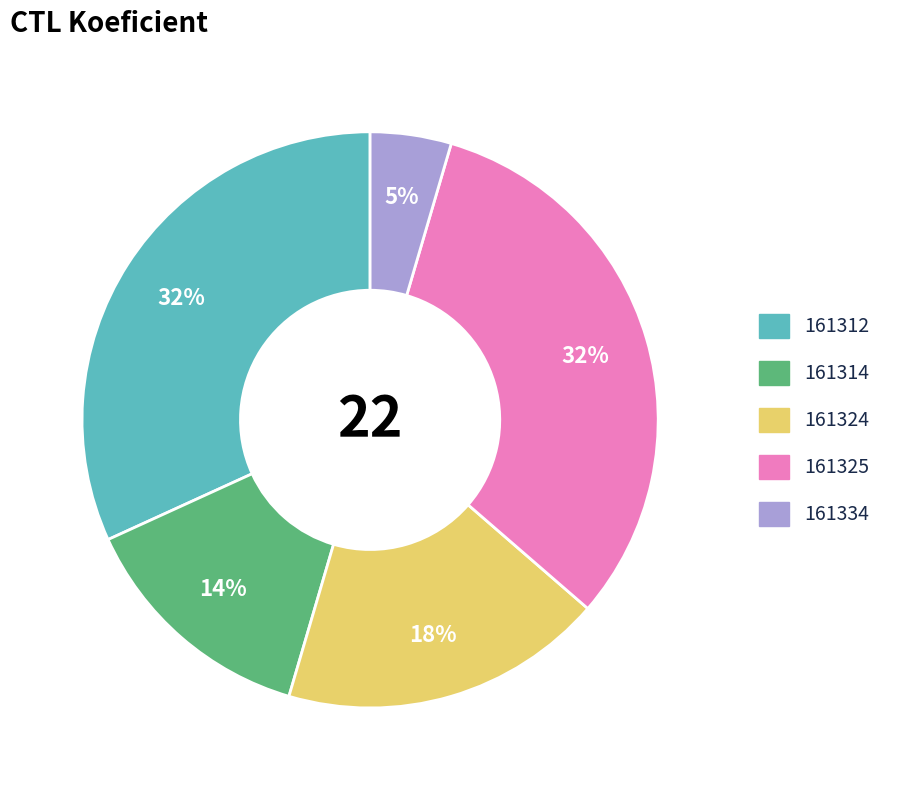

True or false: 161314 accounts for 28% of the total.

False